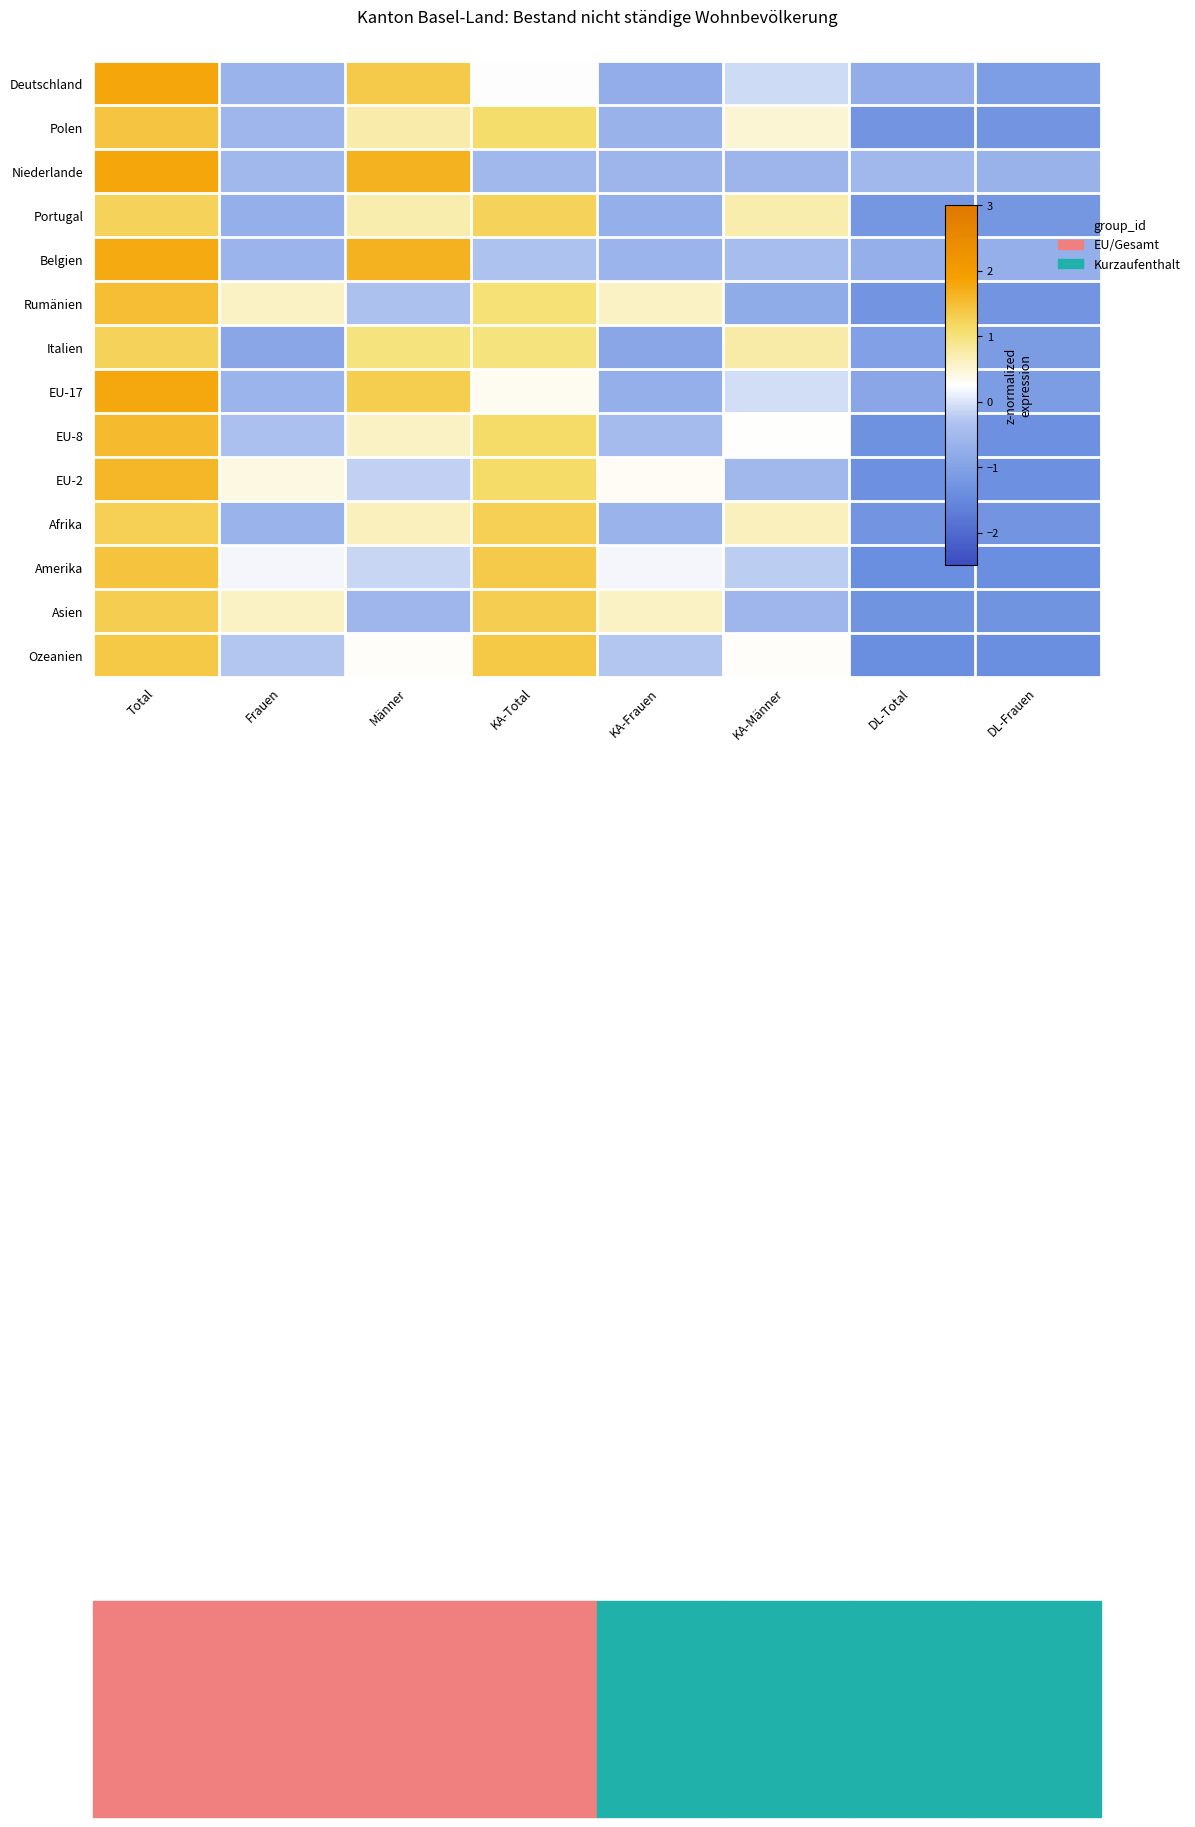

Rank the series at Männer from highest to lowest value.

Belgien, Niederlande, Deutschland, EU-17, Italien, Polen, Portugal, Afrika, EU-8, Ozeanien, Amerika, EU-2, Rumänien, Asien